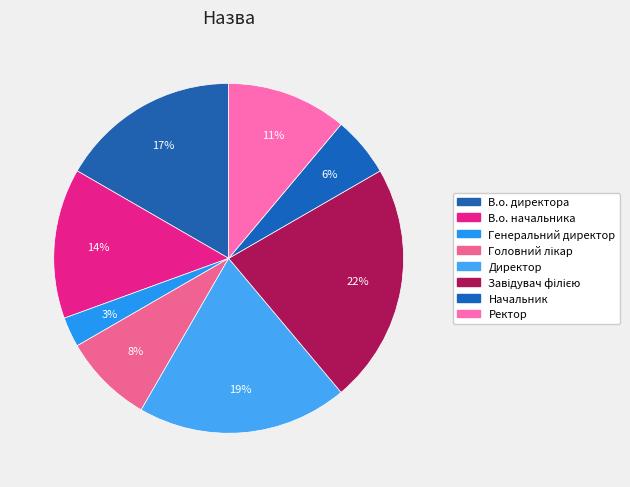

To the nearest percent, what percentage of the pie is Генеральний директор?

3%